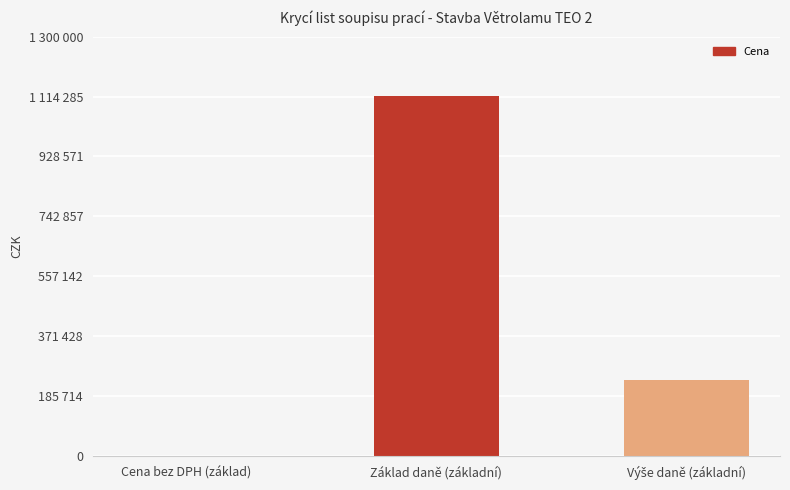

Which has a higher value, Cena bez DPH (základ) or Výše daně (základní)?

Výše daně (základní)